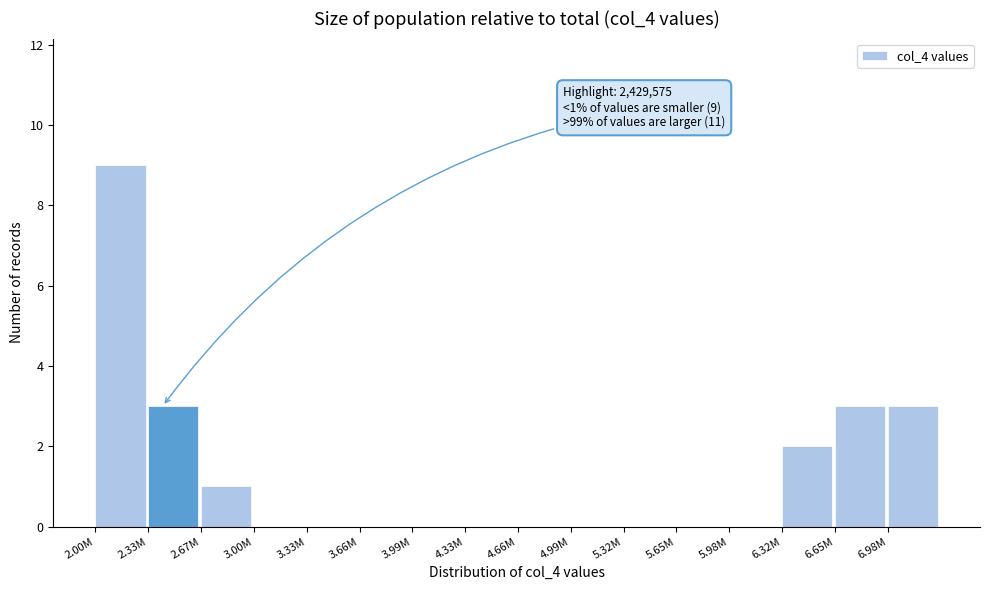

Reading left to right, extract all data points from this chart.

2.00M=9	2.33M=3	2.67M=1	3.00M=0	3.33M=0	3.66M=0	3.99M=0	4.33M=0	4.66M=0	4.99M=0	5.32M=0	5.65M=0	5.98M=0	6.32M=2	6.65M=3	6.98M=3